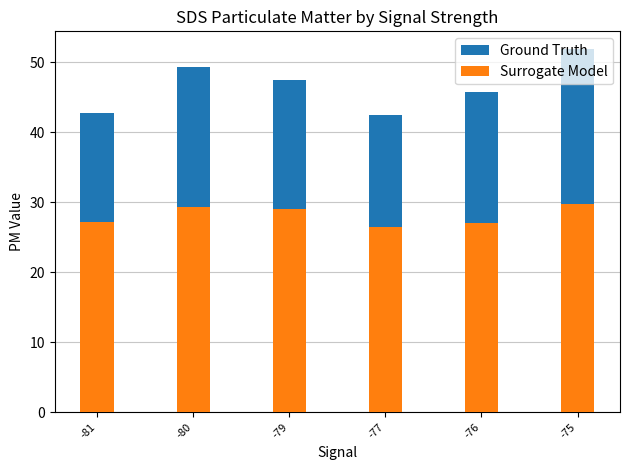

How many bars are there in each group?

2